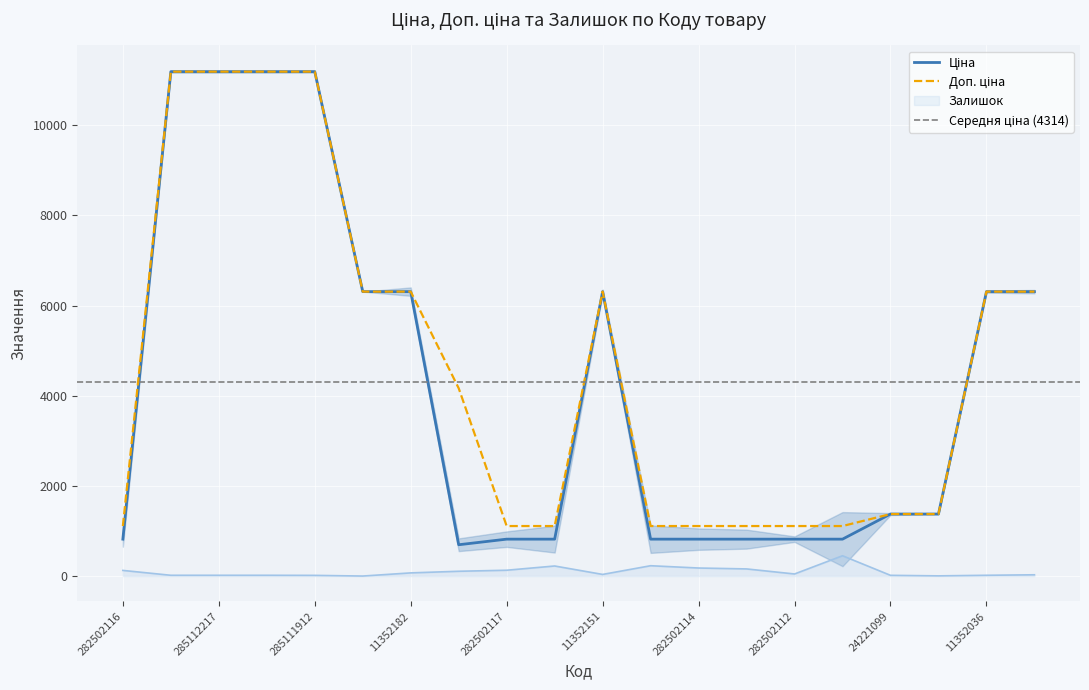

Rank the series at 282502112 from lowest to highest value.

Залишок, Ціна, Доп. ціна